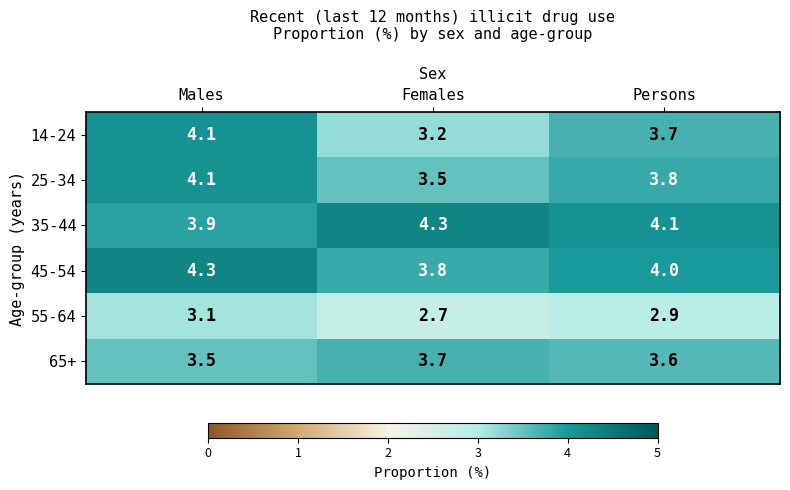

What is the sum of all 35-44 values?

12.3